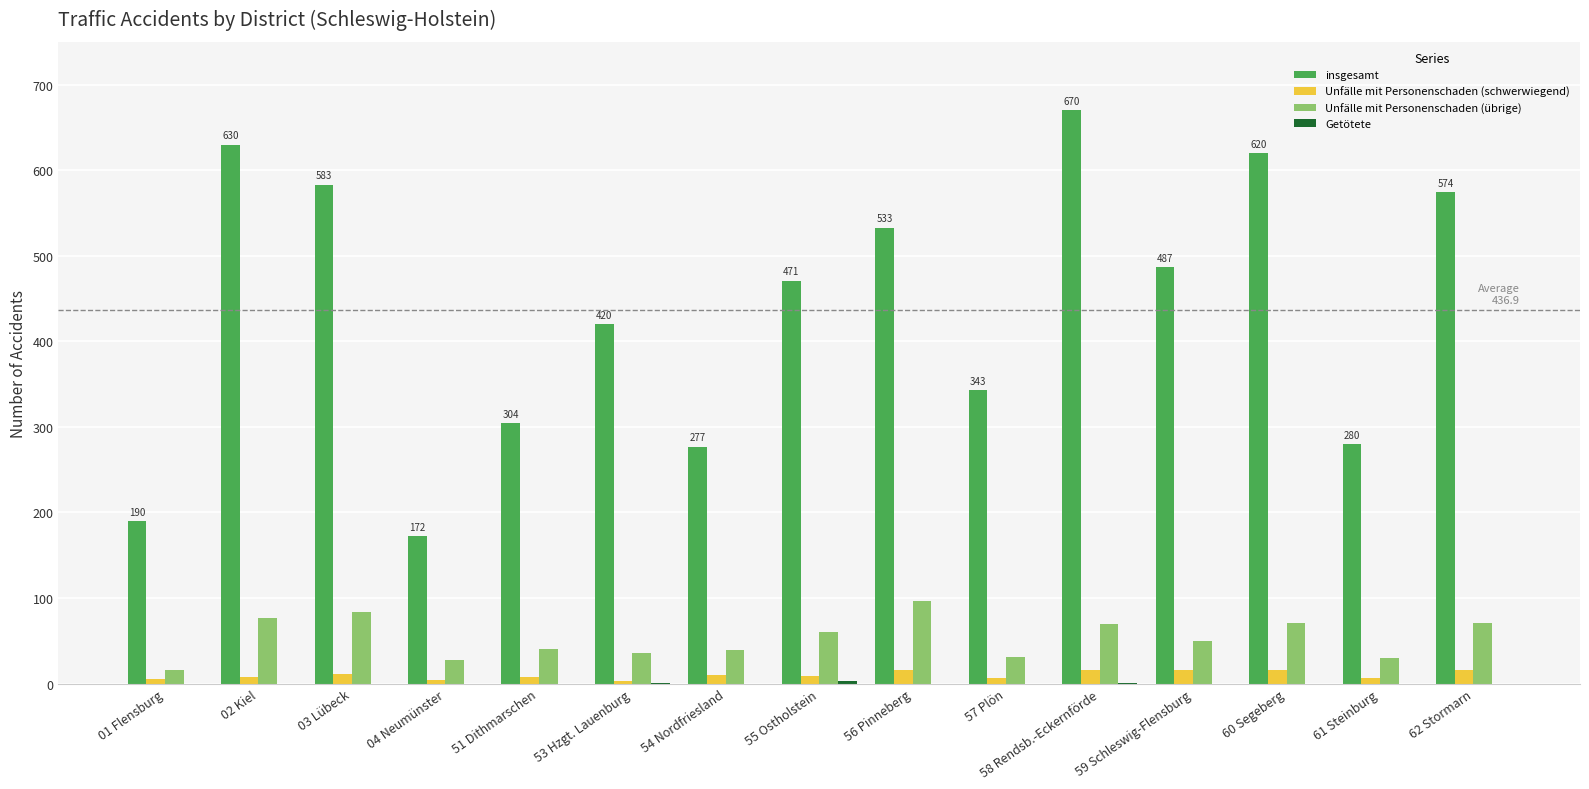

Which series changed the most between 01 Flensburg and 59 Schleswig-Flensburg?

insgesamt